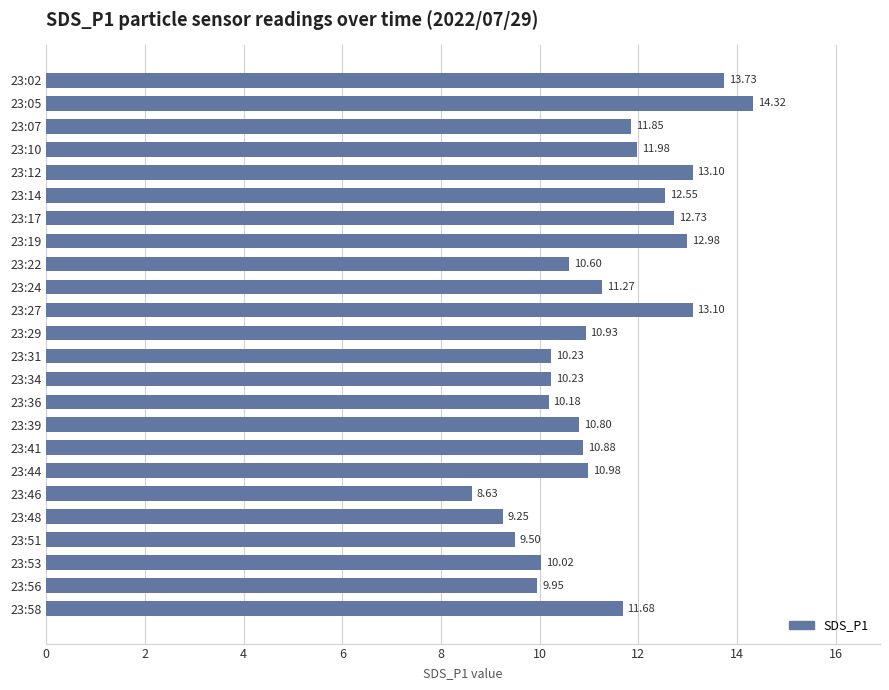

What is the difference between the maximum and minimum values?

5.7